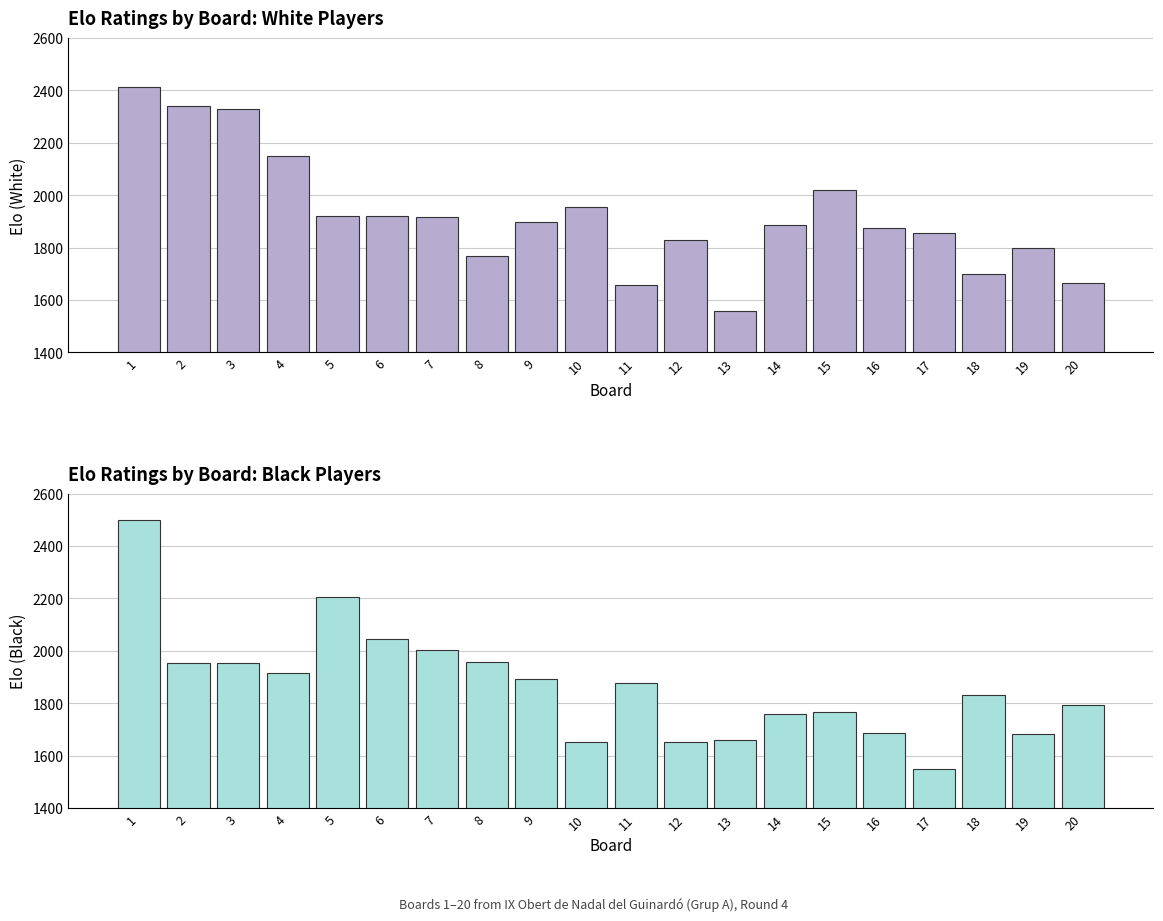

What are all the series names shown in the legend?

White Elo, Black Elo